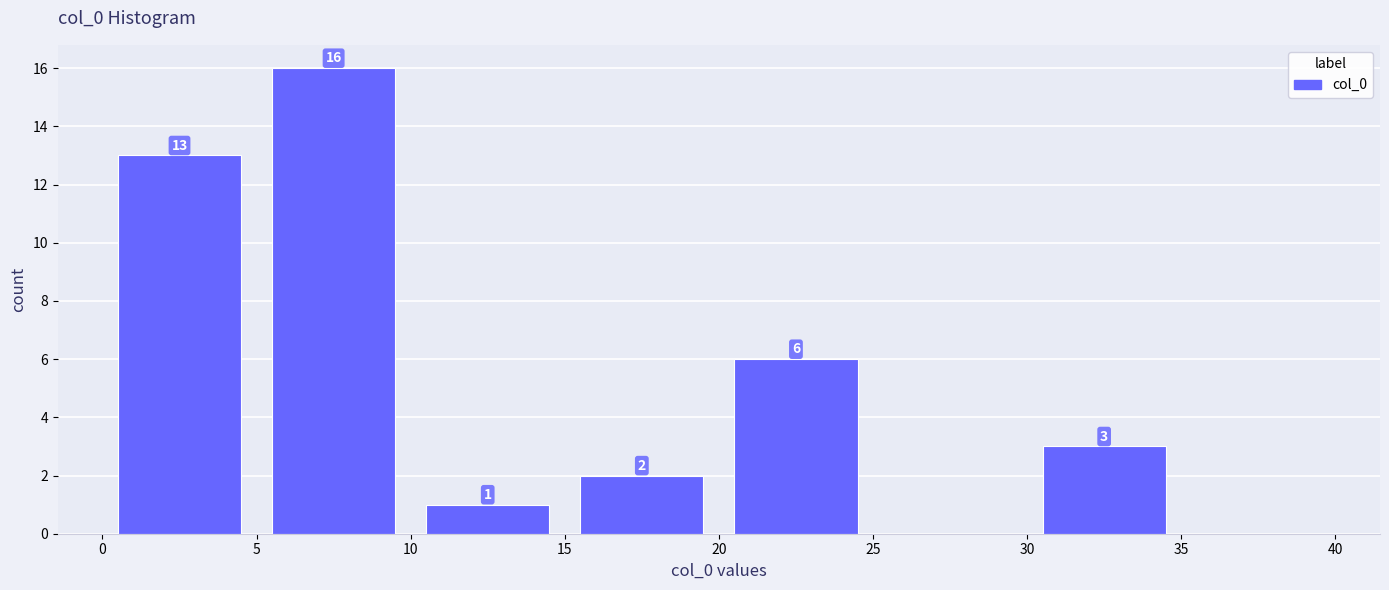

Which range on the x-axis has the tallest bar?

5 to 10